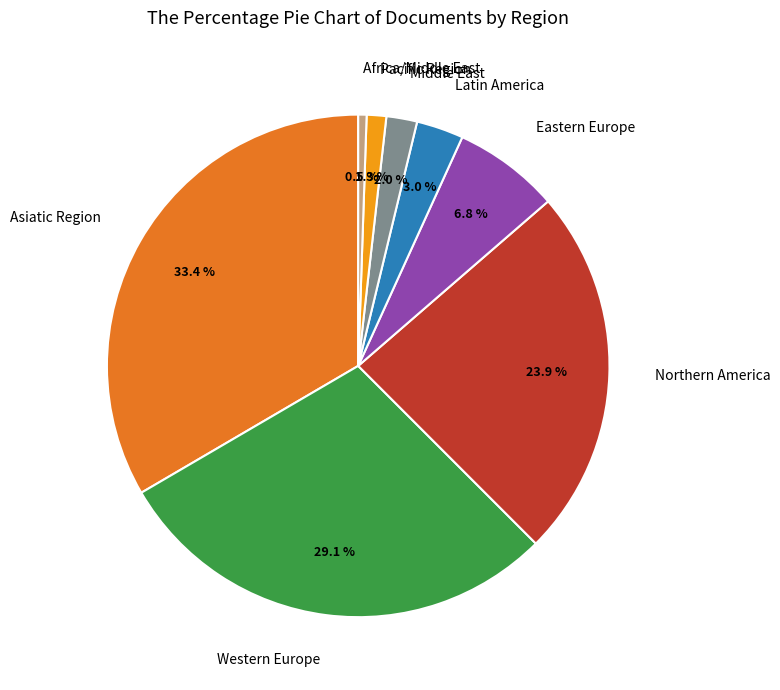

Is there a majority slice in this chart?

No